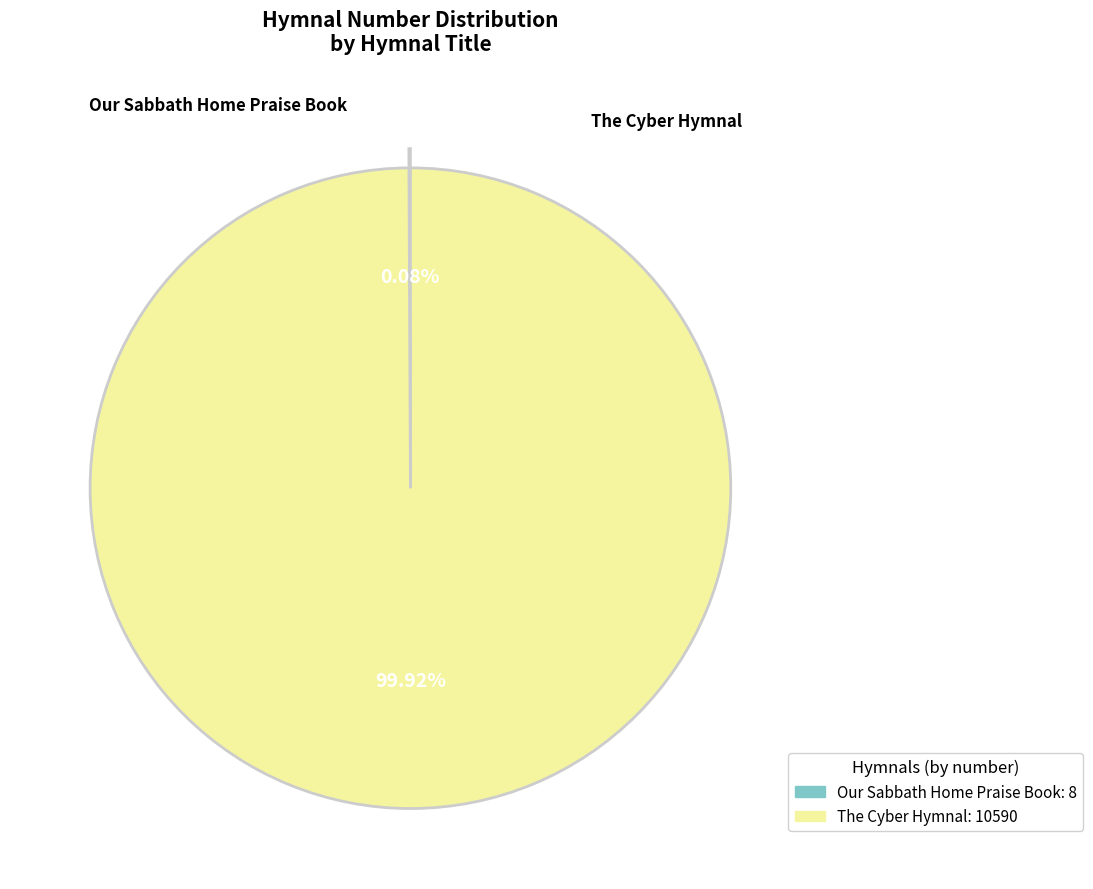

Rank the categories by value from highest to lowest.

The Cyber Hymnal, Our Sabbath Home Praise Book